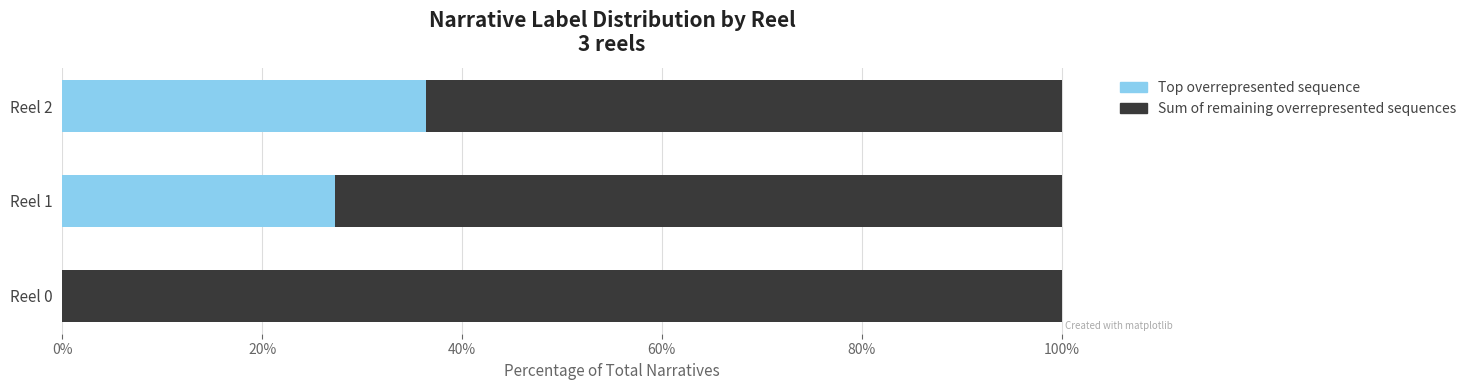

At which label is Top overrepresented sequence closest to 18?

Reel 1